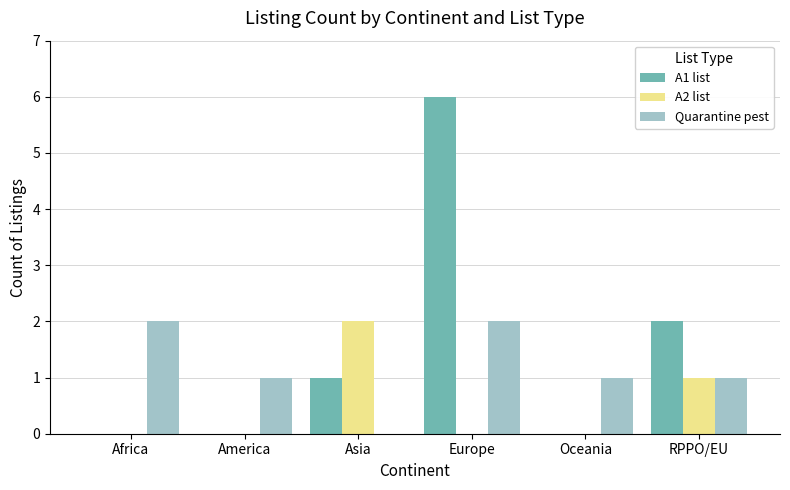

What is the sum of all A1 list values?

9